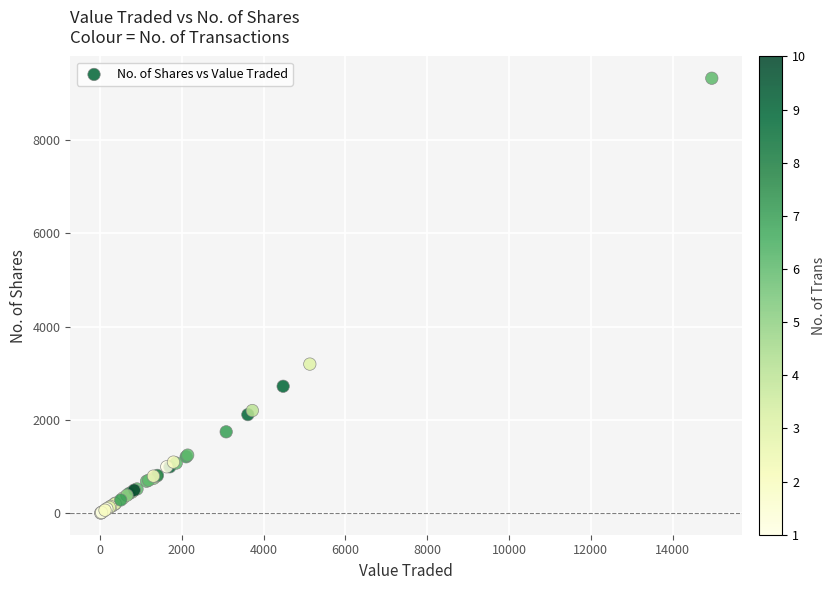

What Y value in the scatter plot is closest to 4667?

3200